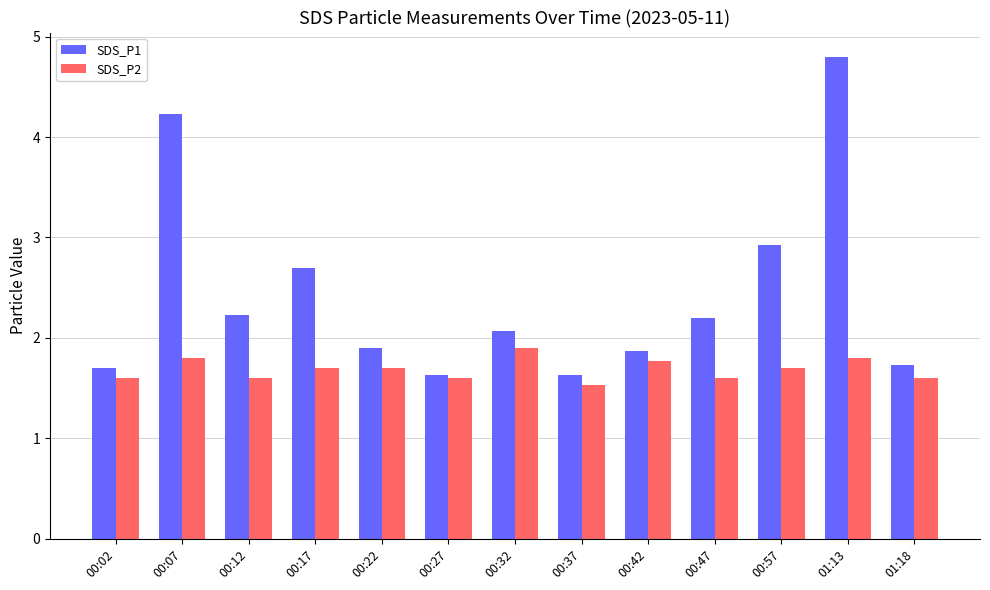

At 01:18, list the series in order from smallest to largest.

SDS_P2, SDS_P1